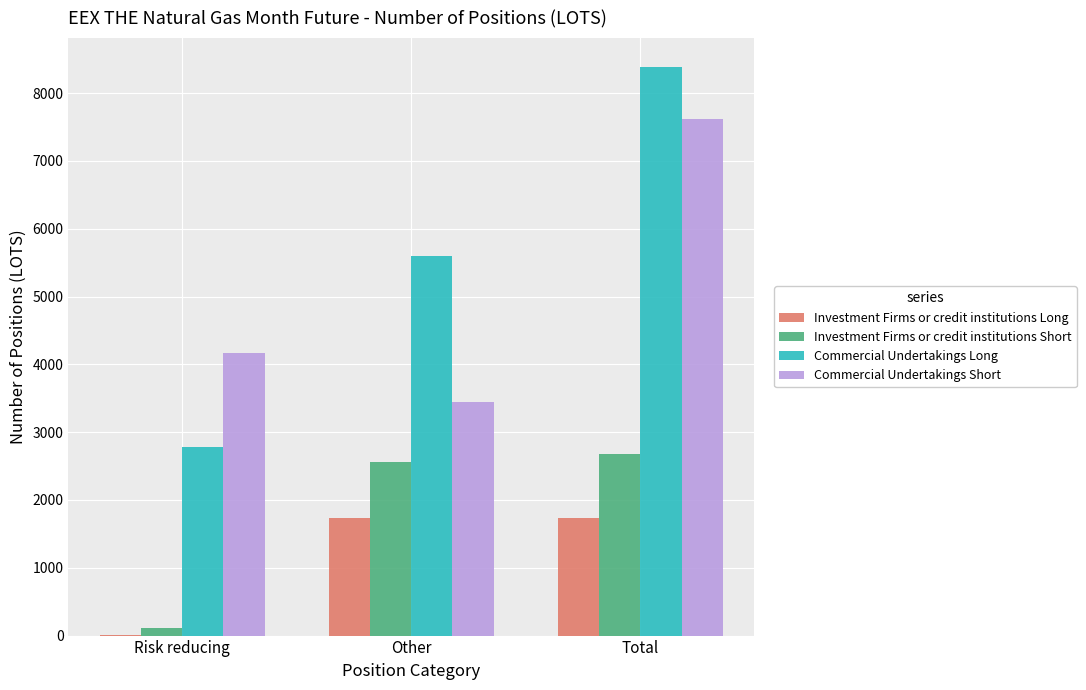

Which series has the widest spread of values?

Commercial Undertakings Long